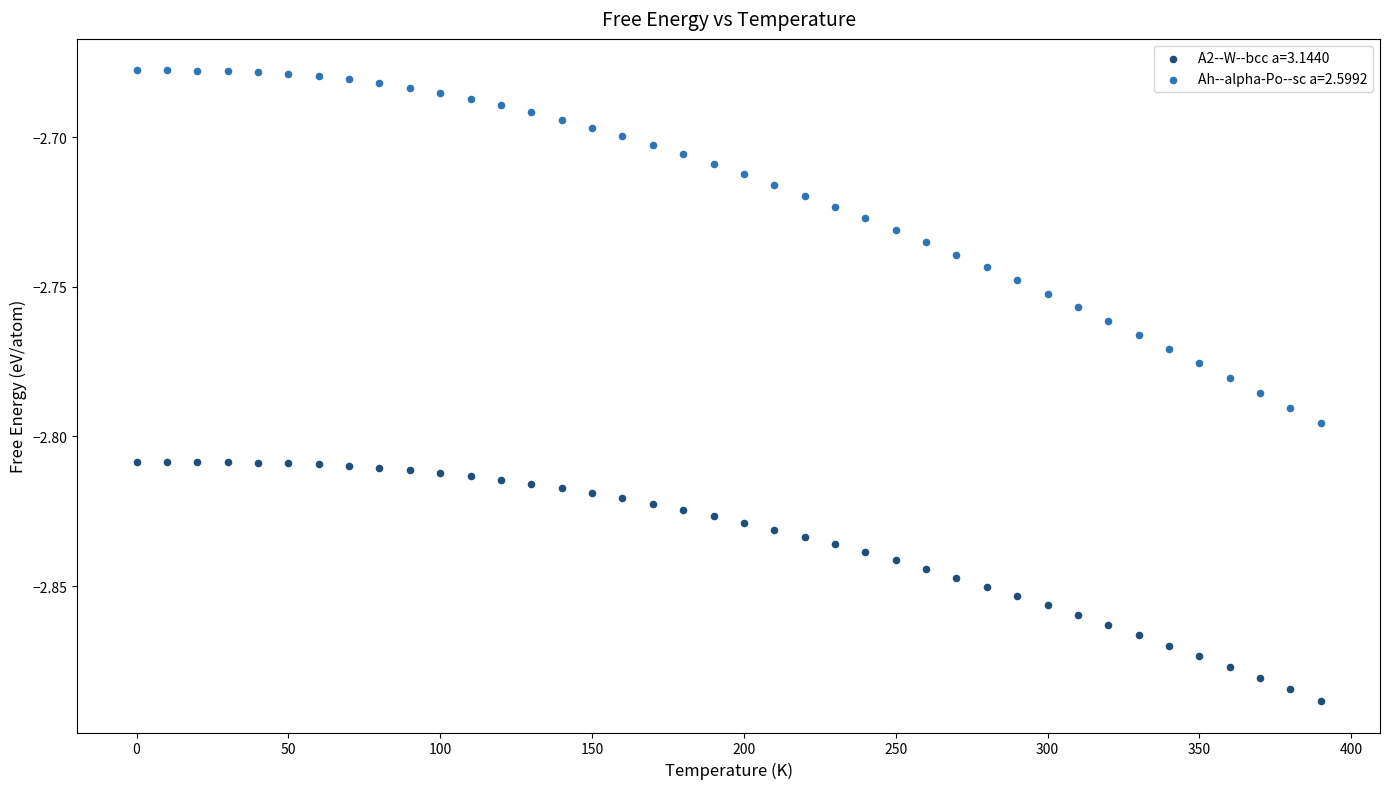

What are all the series names shown in the legend?

A2--W--bcc a=3.1440, Ah--alpha-Po--sc a=2.5992